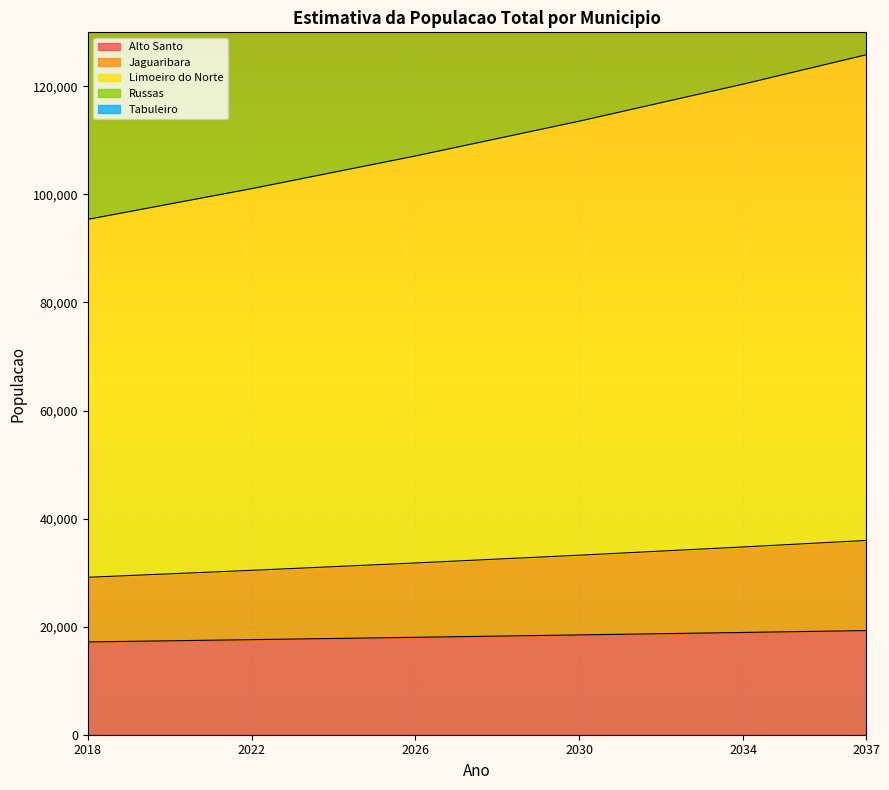

What is the difference between the highest and lowest values at 2037?

261324